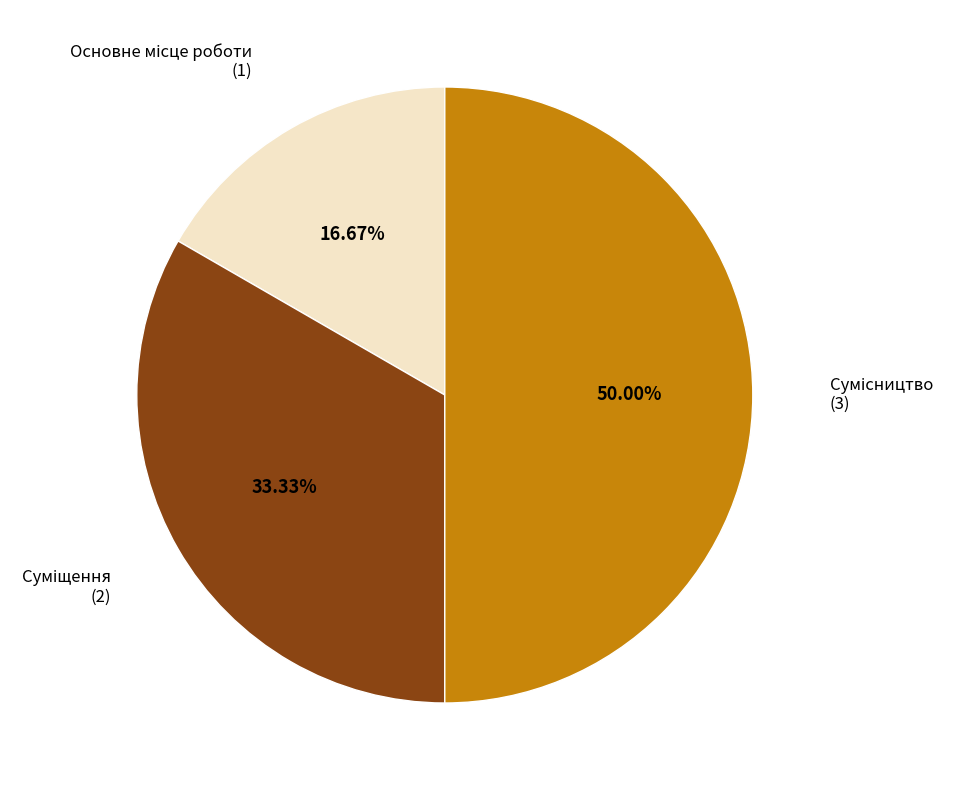

How many slices are in this pie chart?

3